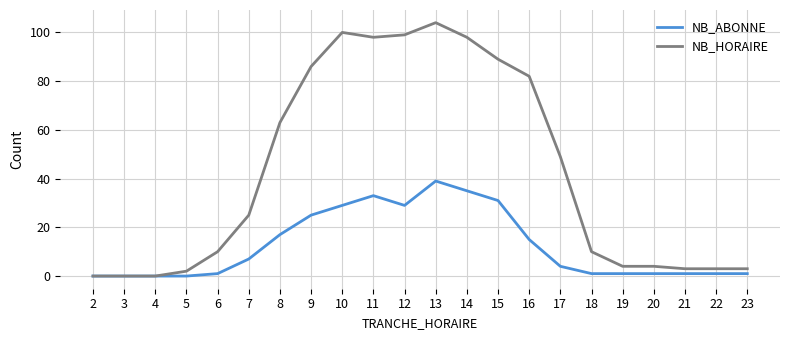

Reading left to right, what are all the values shown in this chart?

NB_ABONNE: 2=0	3=0	4=0	5=0	6=1	7=7	8=17	9=25	10=29	11=33	12=29	13=39	14=35	15=31	16=15	17=4	18=1	19=1	20=1	21=1	22=1	23=1
NB_HORAIRE: 2=0	3=0	4=0	5=2	6=10	7=25	8=63	9=86	10=100	11=98	12=99	13=104	14=98	15=89	16=82	17=49	18=10	19=4	20=4	21=3	22=3	23=3